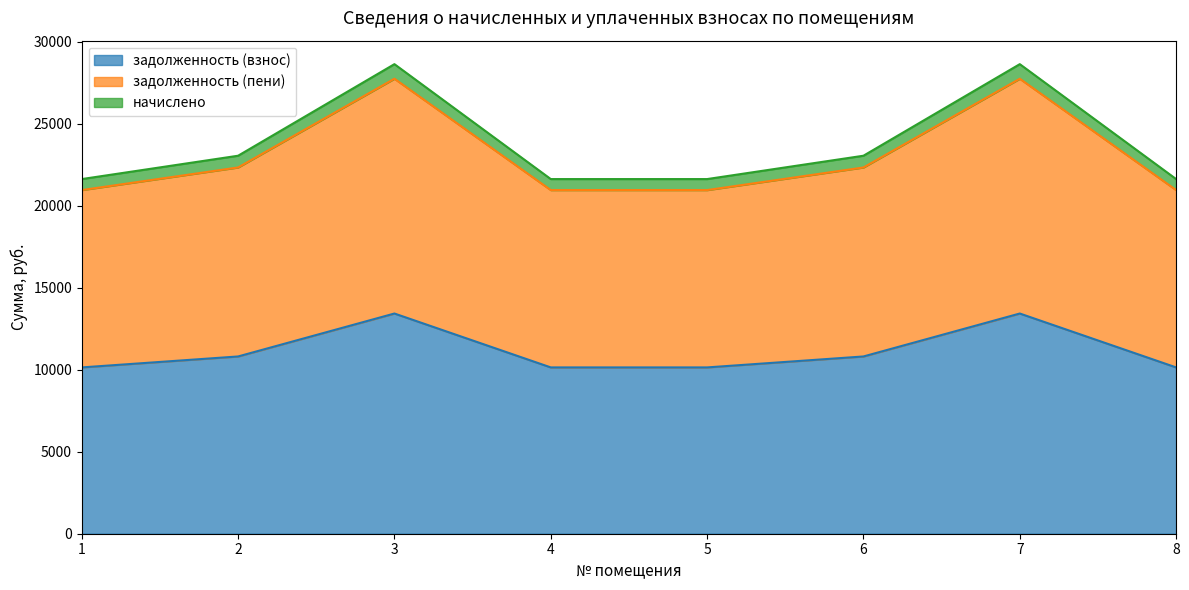

True or false: задолженность (взнос) and начислено cross at least once.

False